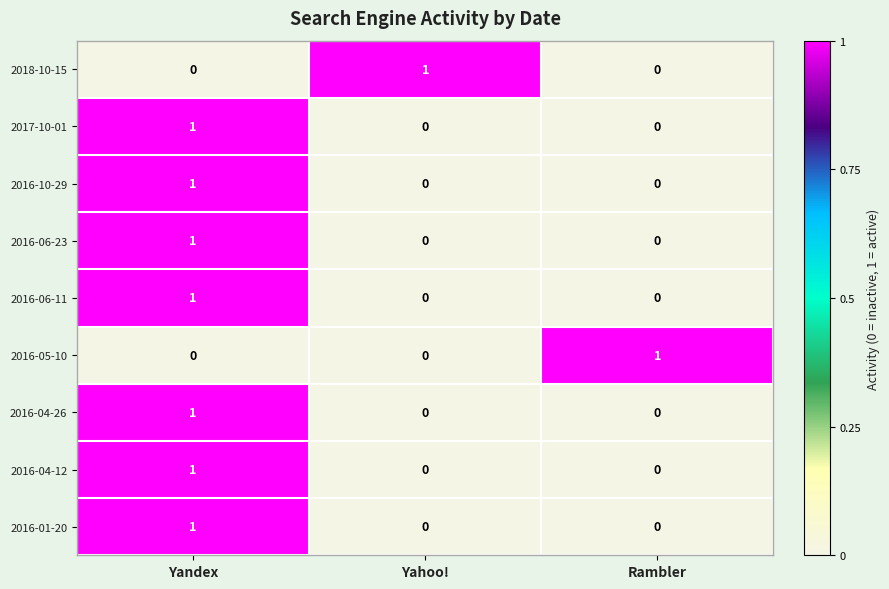

At which label does 2016-10-29 reach its peak?

Yandex